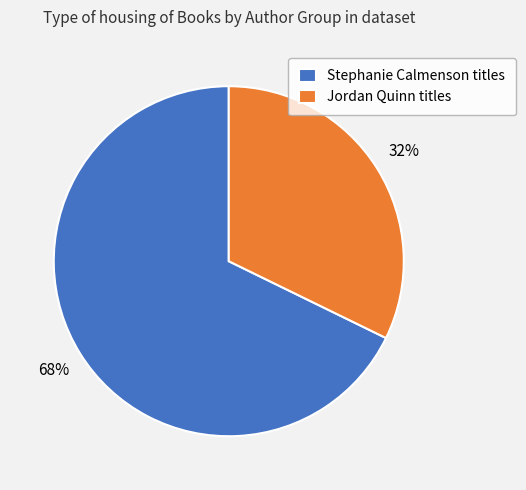

To the nearest percent, what percentage of the pie is Stephanie Calmenson titles?

68%